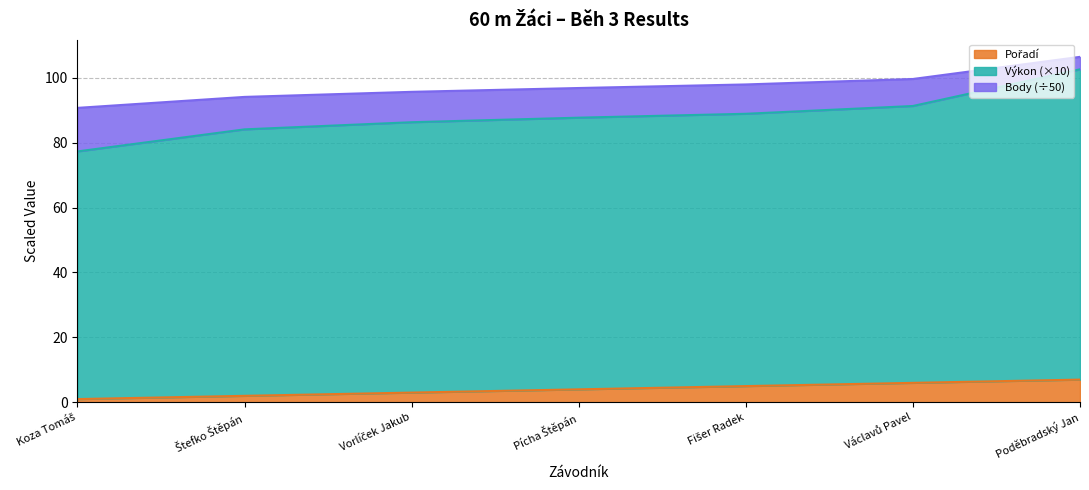

What is the label of the 7th point from the left?

Poděbradský Jan